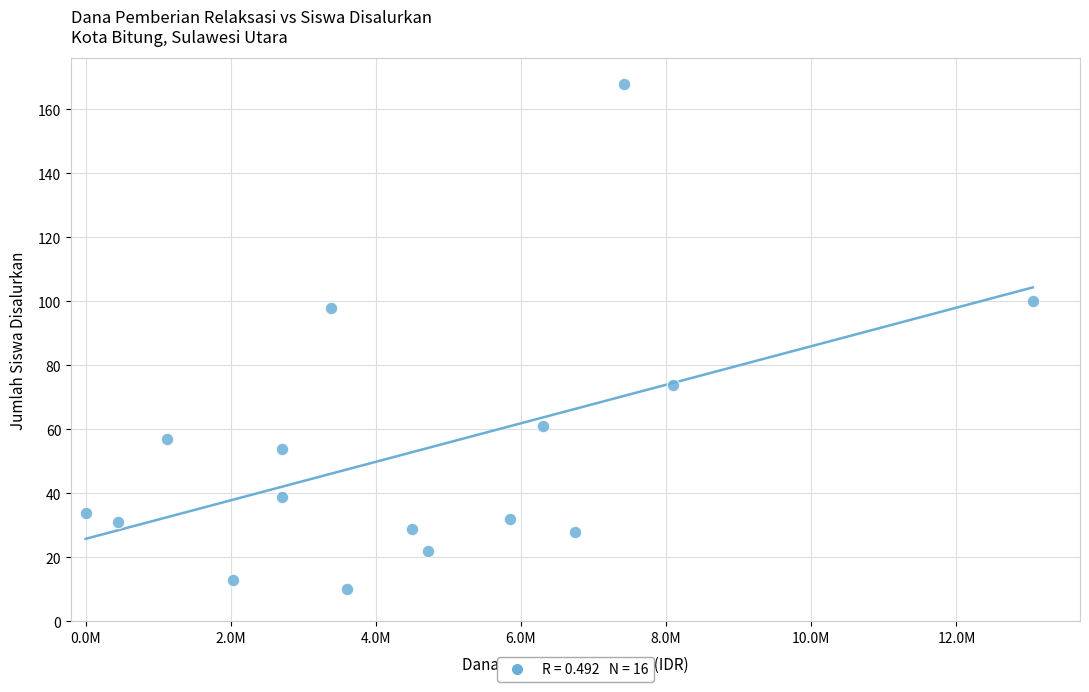

What is the range of X values (max minus min)?

13050000